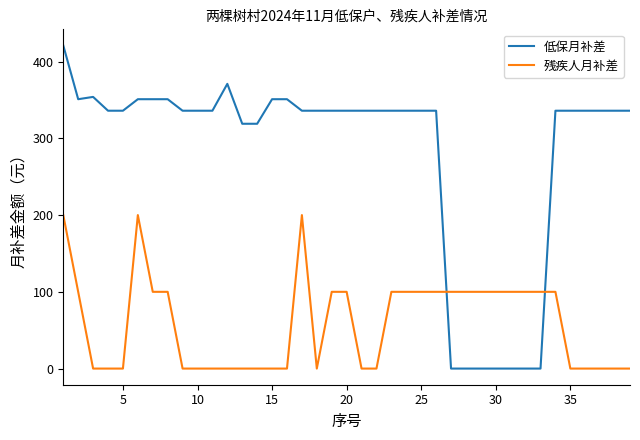

Which series has the largest total across all categories?

低保月补差